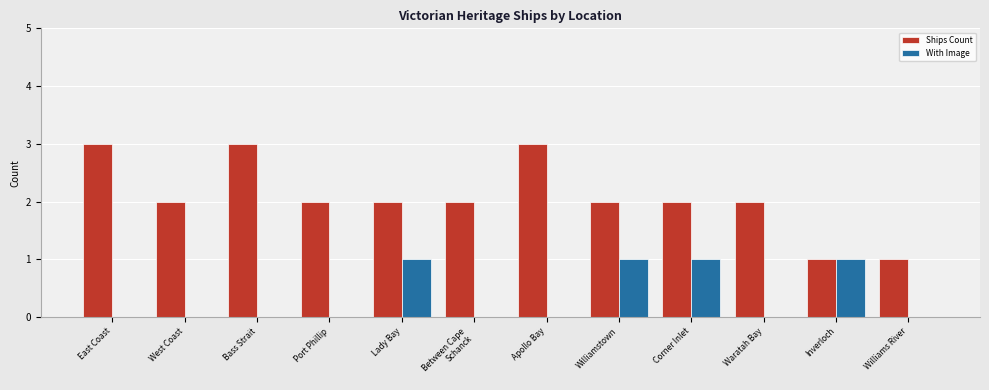

How many data points does each series have?

12